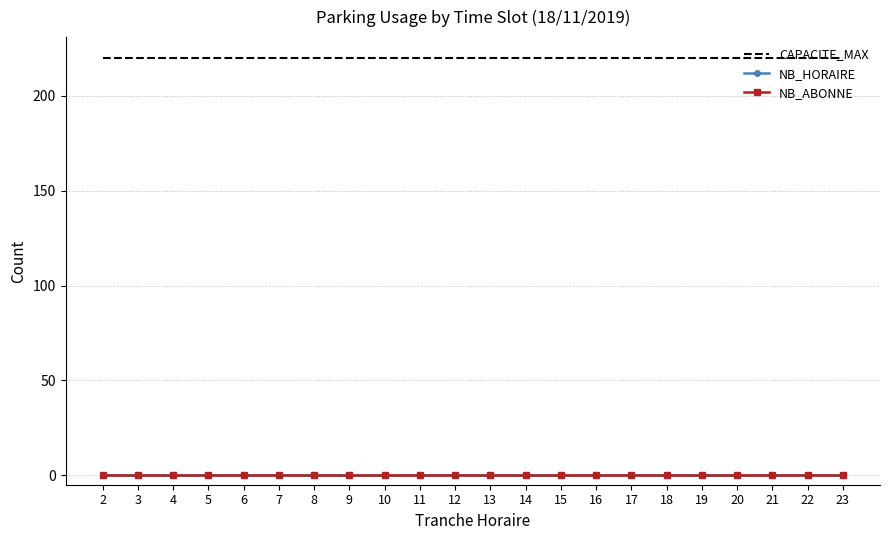

At which label is CAPACITE_MAX closest to 220?

2